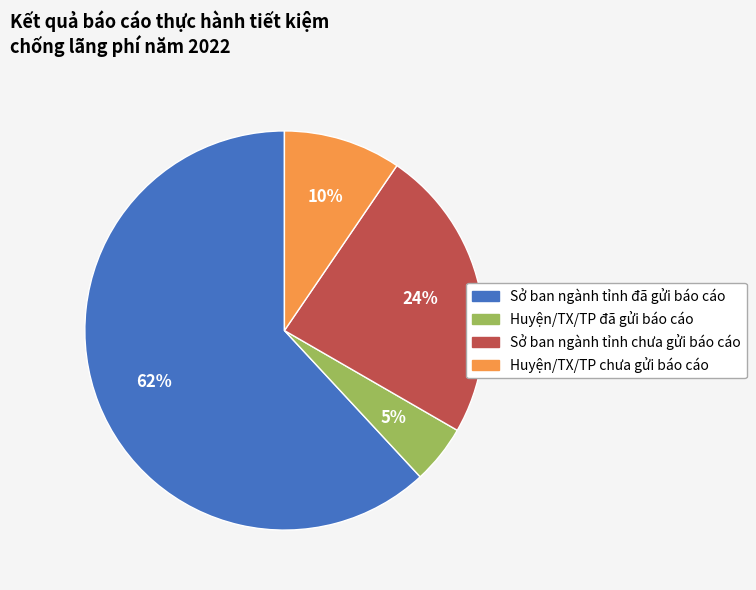

Which slice is the smallest?

Huyện/TX/TP đã gửi báo cáo